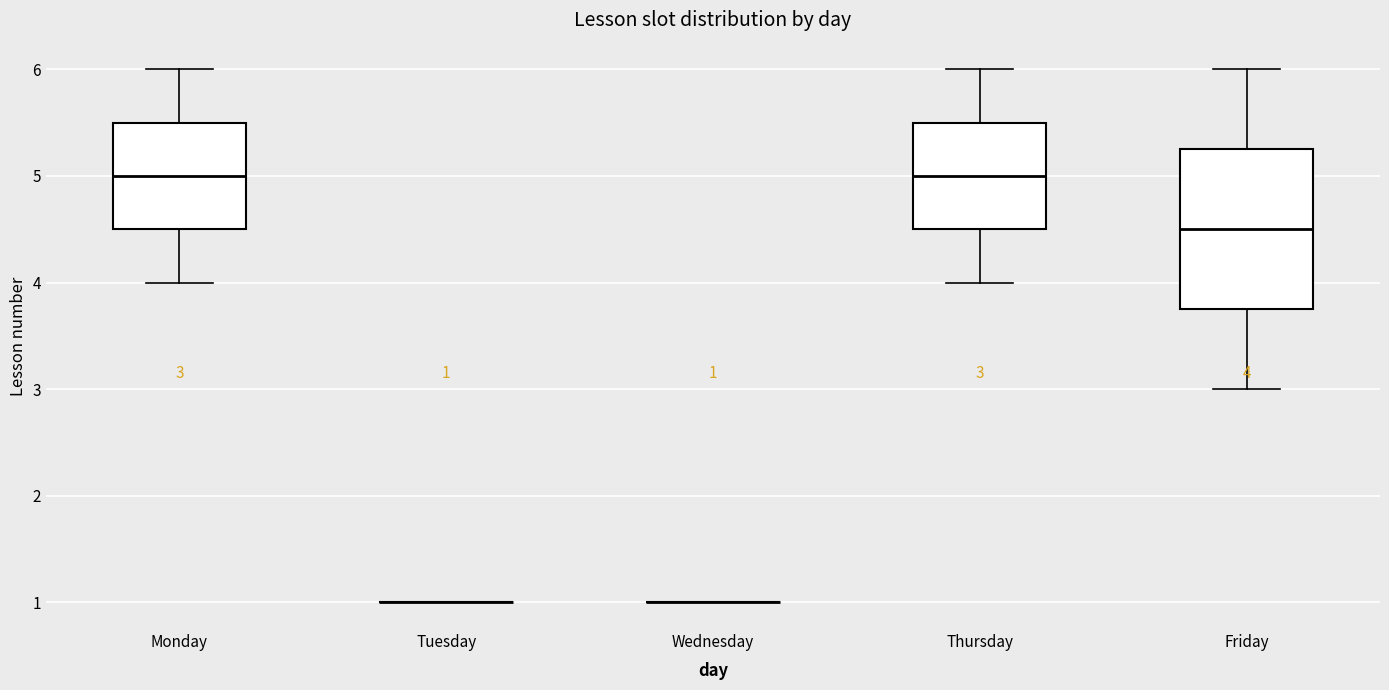

Comparing the boxes themselves (not the whiskers), which one is the tallest?

Friday